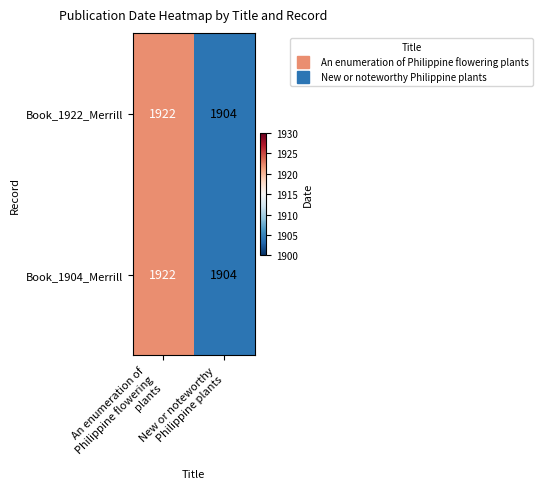

What is the maximum value shown in the chart?

1922